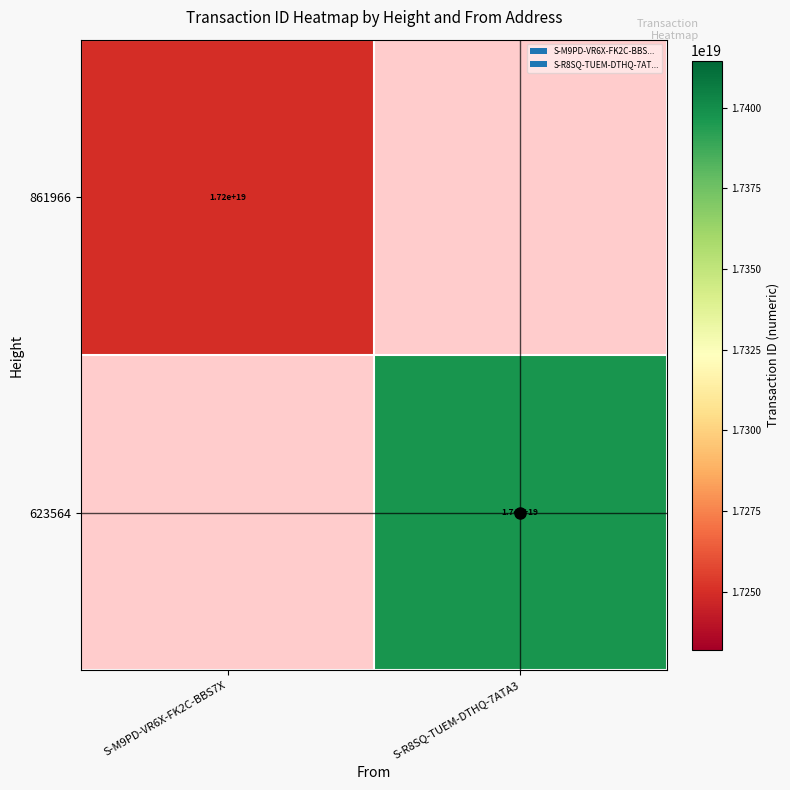

The 623564 series shows 24471091003975634944 at S-R8SQ-TUEM-DTHQ-7ATA3. True or false?

False